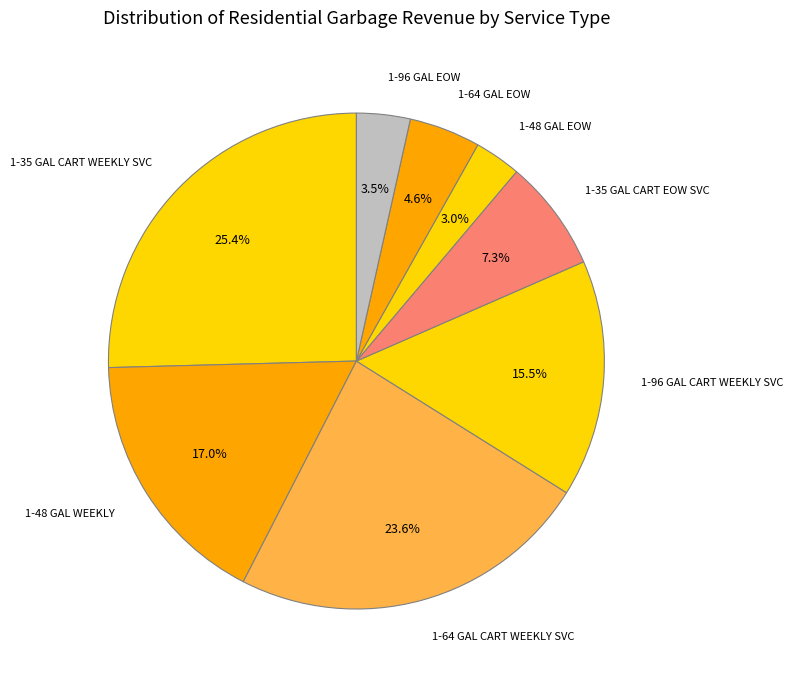

Does 1-35 GAL CART EOW SVC represent more than half of the total?

No